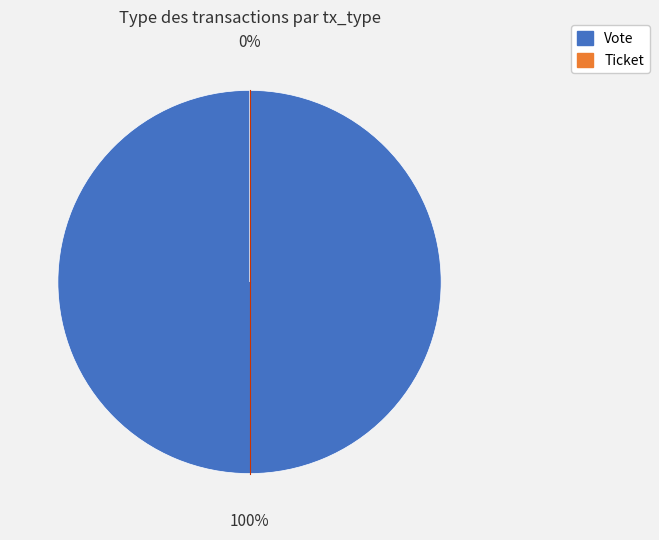

How many slices are in this pie chart?

2